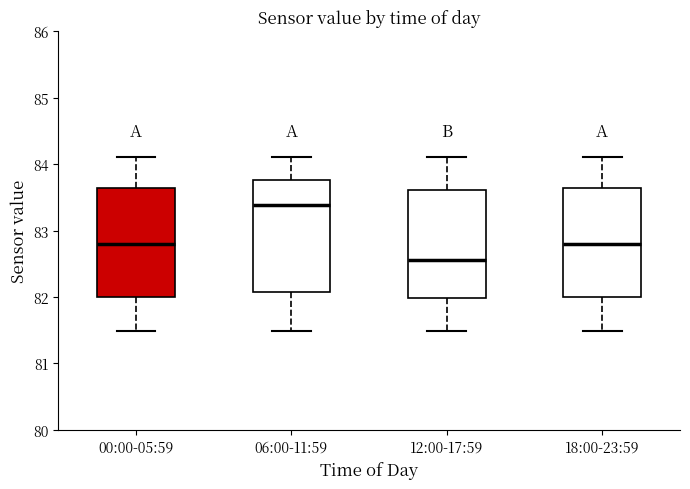

Where does the lower whisker of the box for 06:00-11:59 end on the y-axis? The values are not printed on the chart, so give them approximately, as read against the axis.

81.5